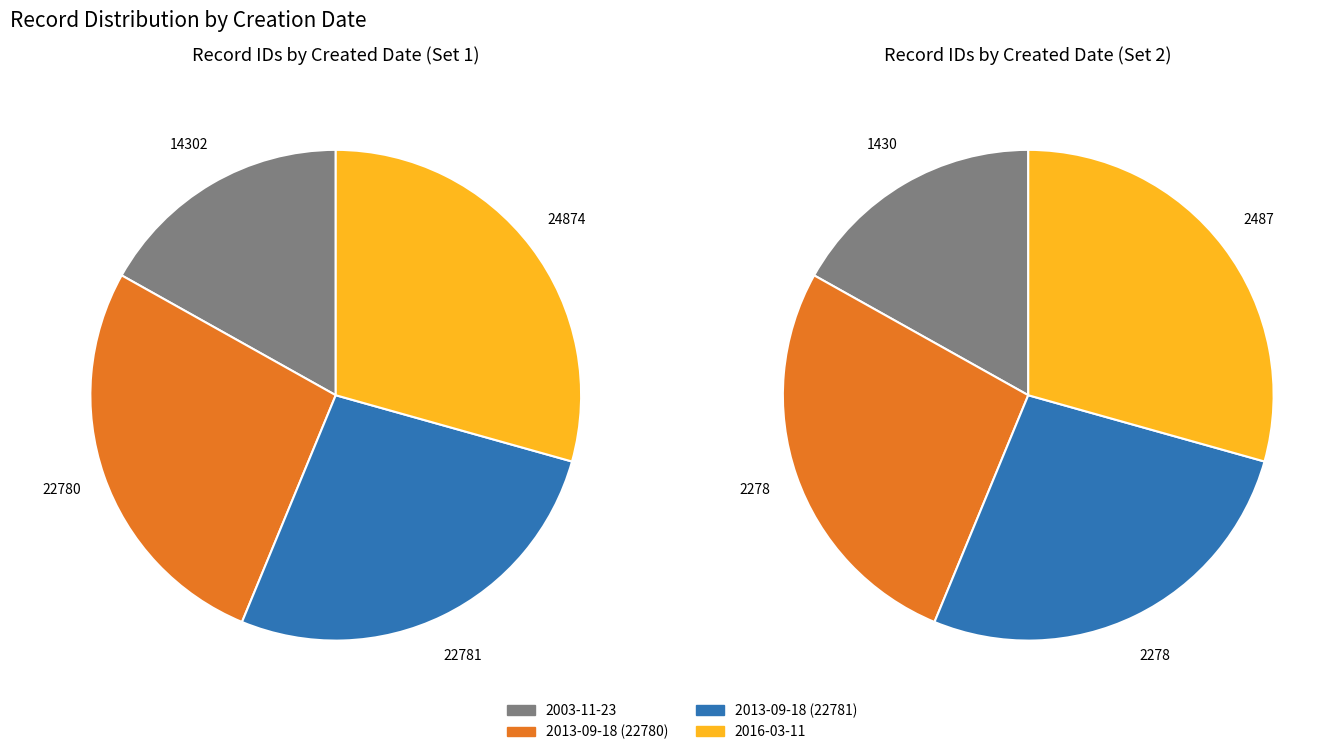

Is the sum of 2013-09-18 (22780) and 2016-03-11 greater than half?

Yes